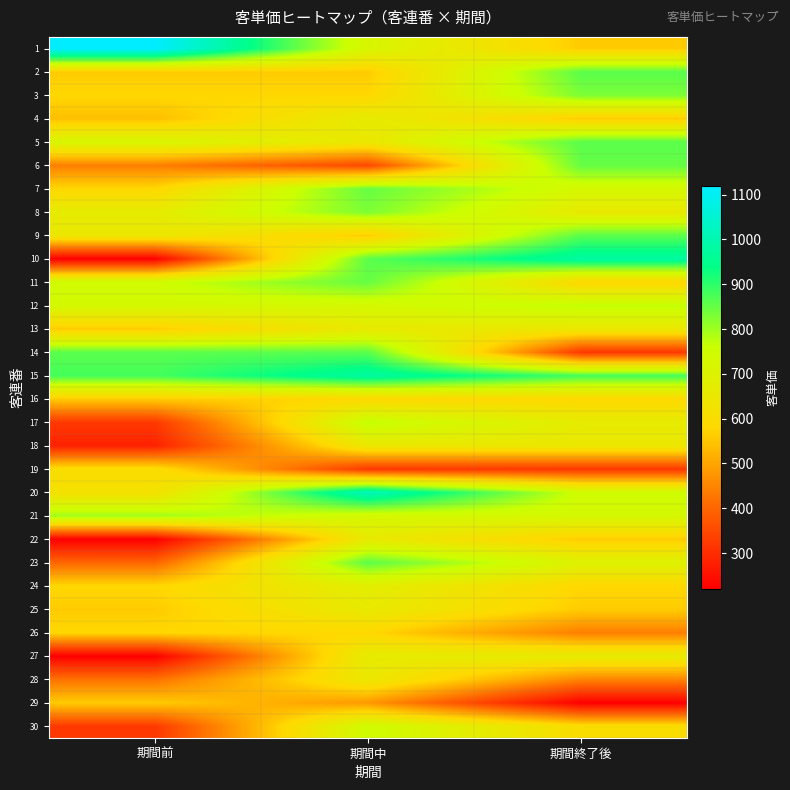

What is the spread (max minus min) of values at 期間前?

900